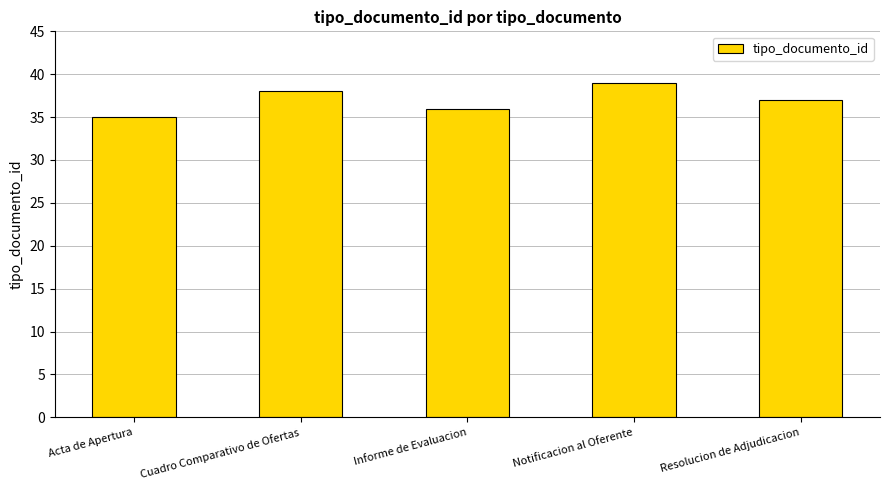

What is the difference between the maximum and minimum values?

4